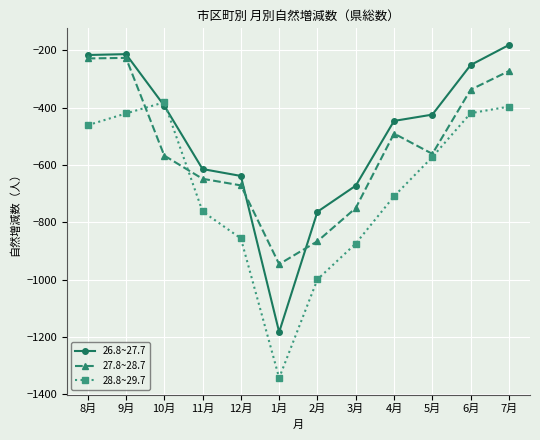

How many categories are shown in the chart?

12